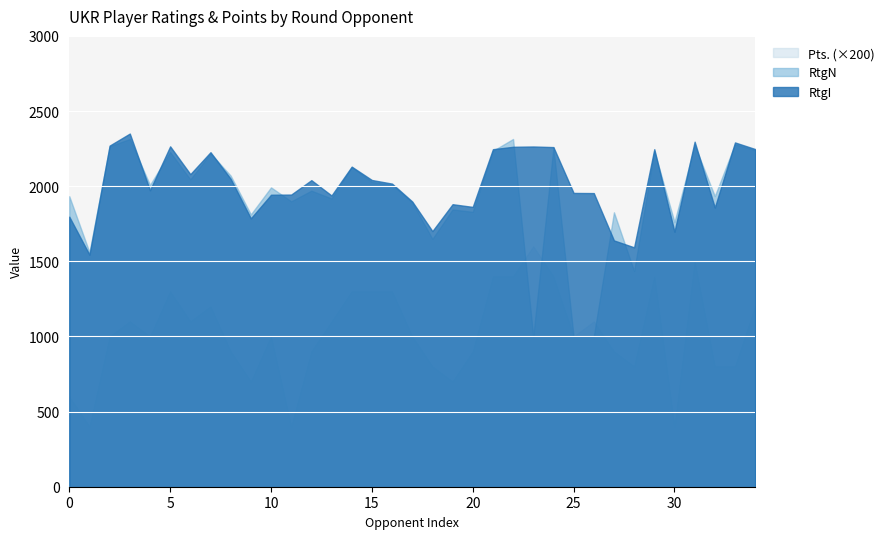

What is the total value across all series at 15?

5369